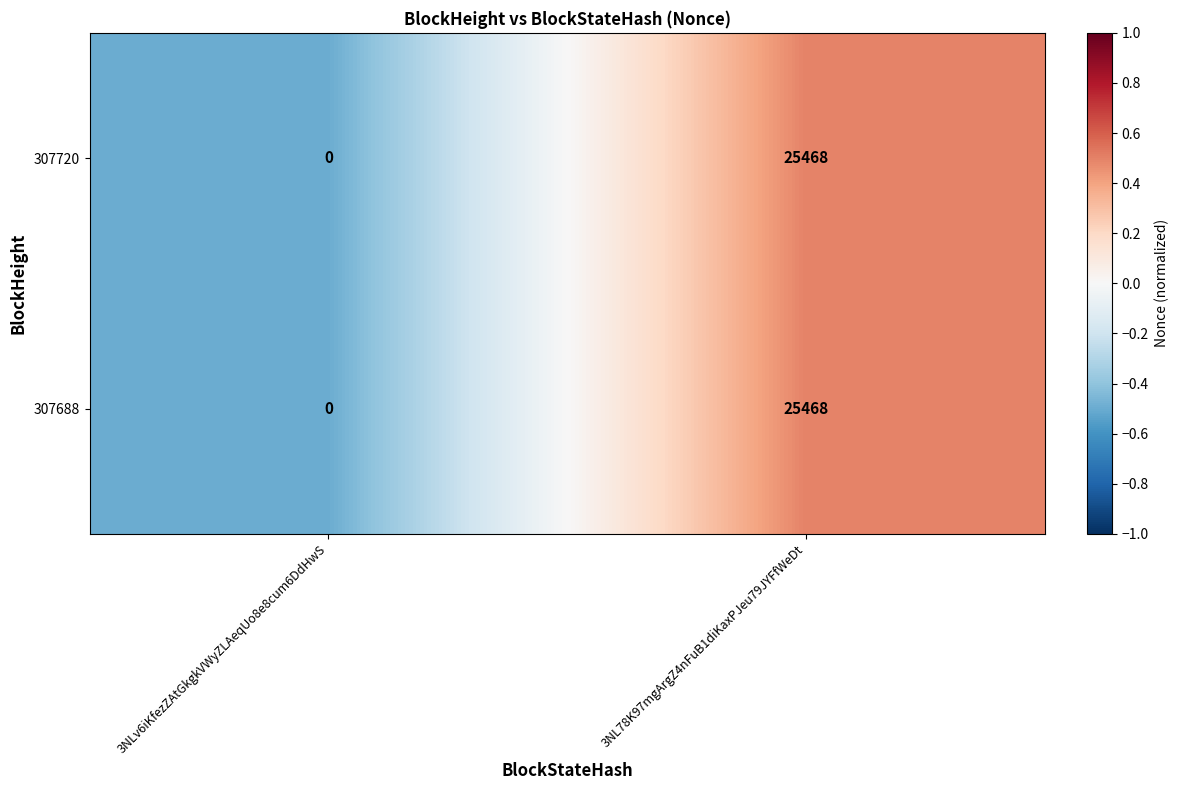

What is the difference between the 307720 values at 3NL78K97mgArgZ4nFuB1diKaxPJeu79JYFfWeDt and 3NLv6iKfezZAtGkgkVWyZLAeqUo8e8cum6DdHwS?

25468